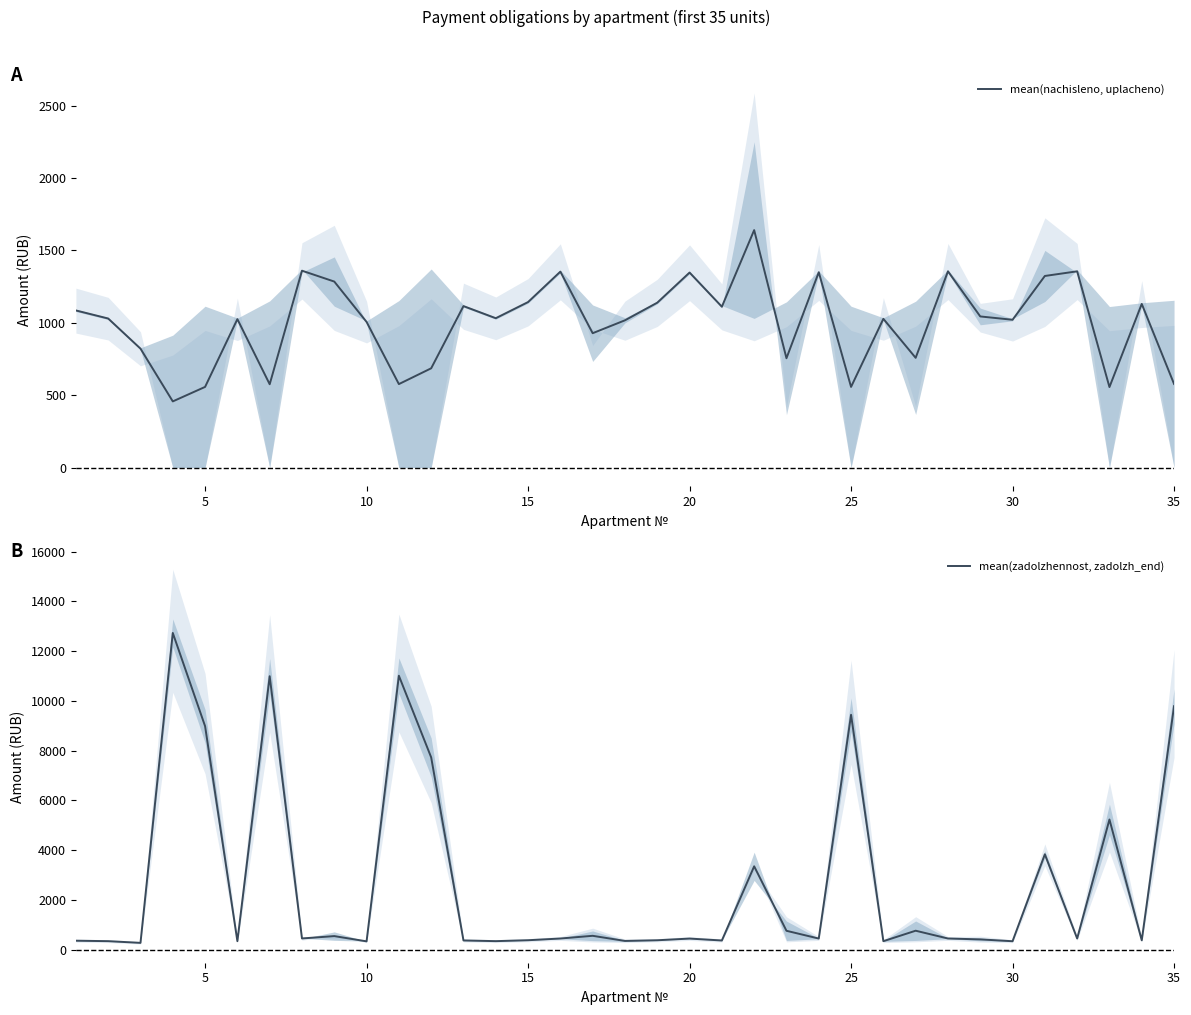

What is the minimum value for mean(zadolzhennost, zadolzh_end)?

270.0